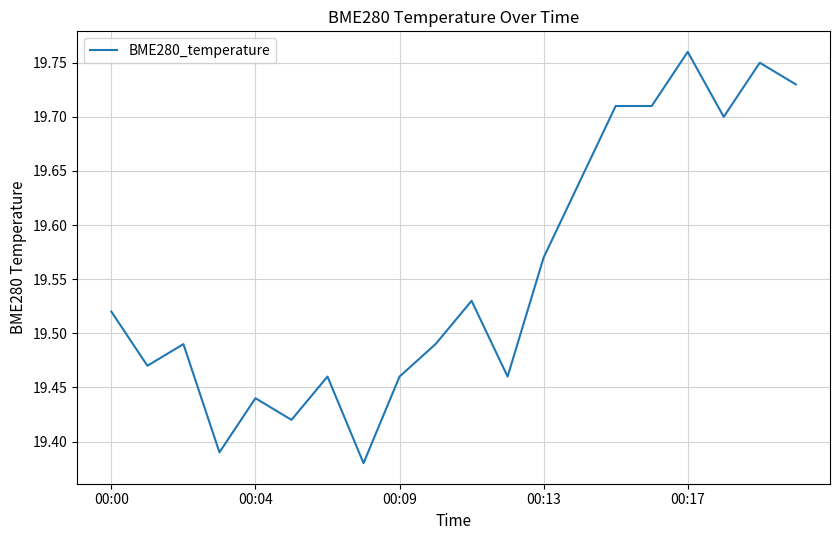

At which category does the chart reach its peak across all series?

00:17